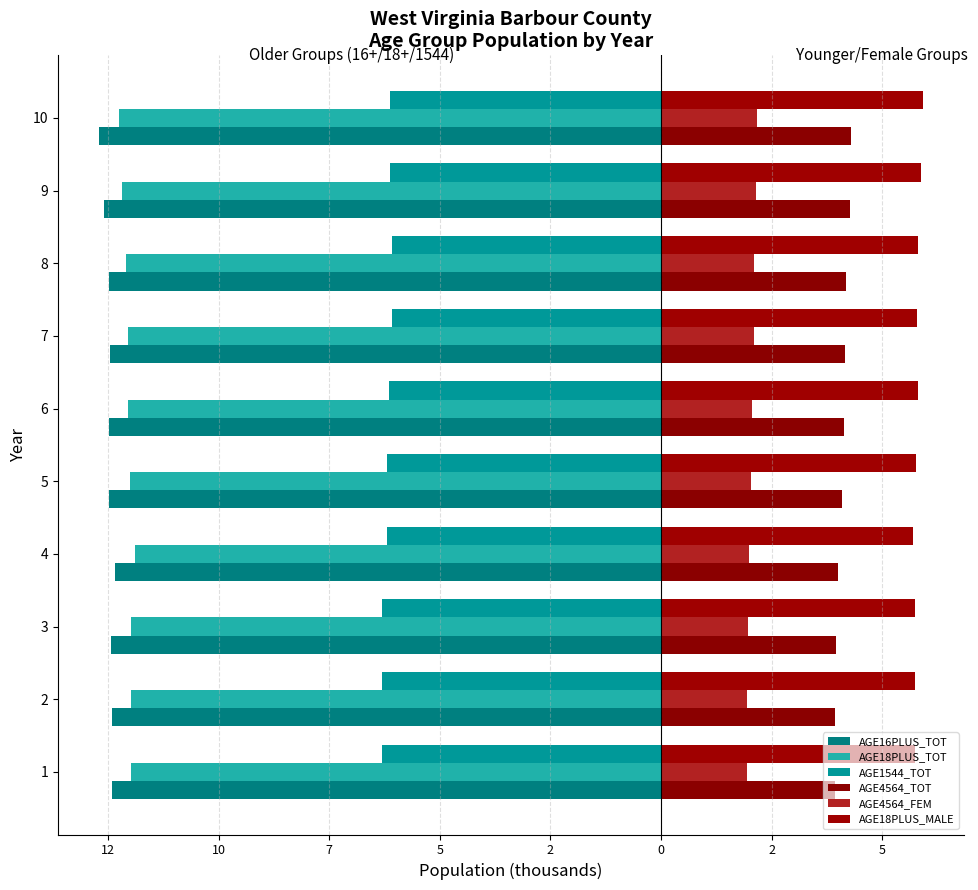

What is the smallest value displayed?

-12.7